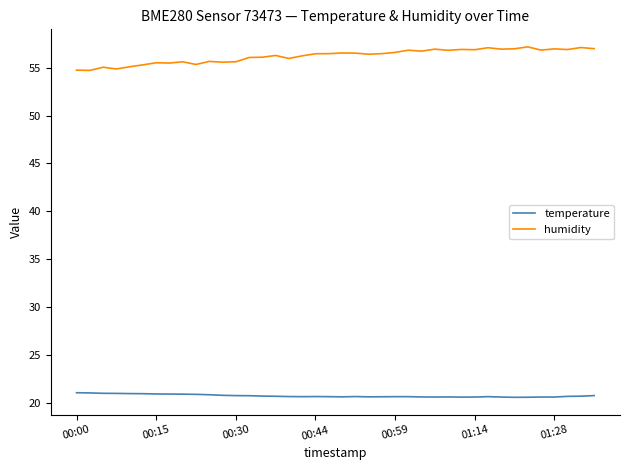

Which series has the largest range (max minus min)?

humidity